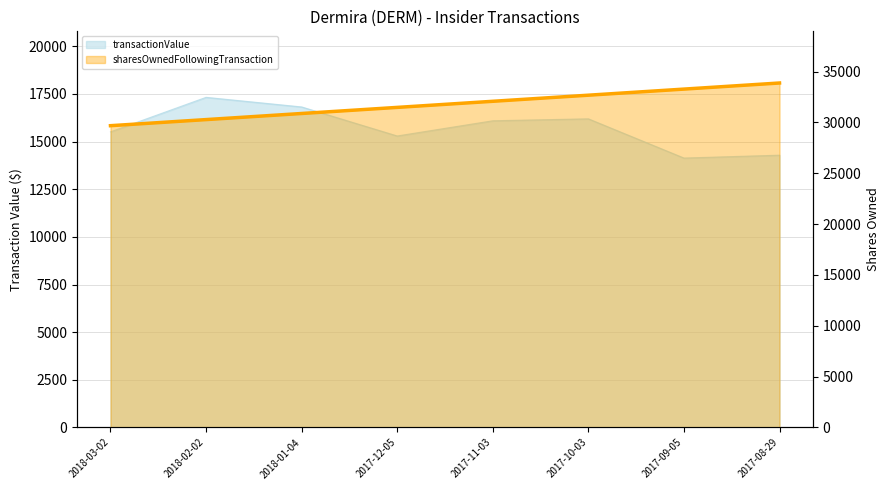

Count the values in the range 30882 to 33282.

5